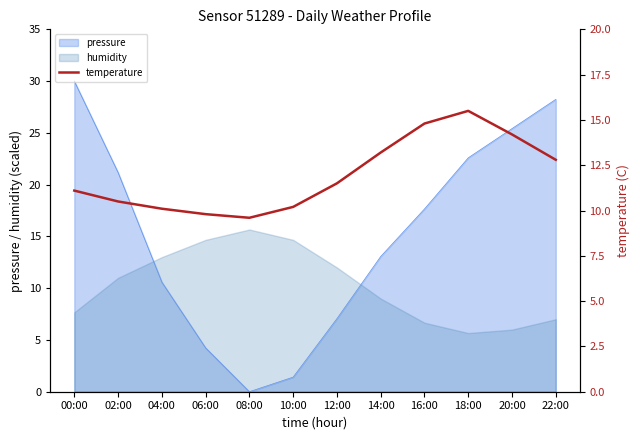

How many times do humidity and pressure cross each other?

2